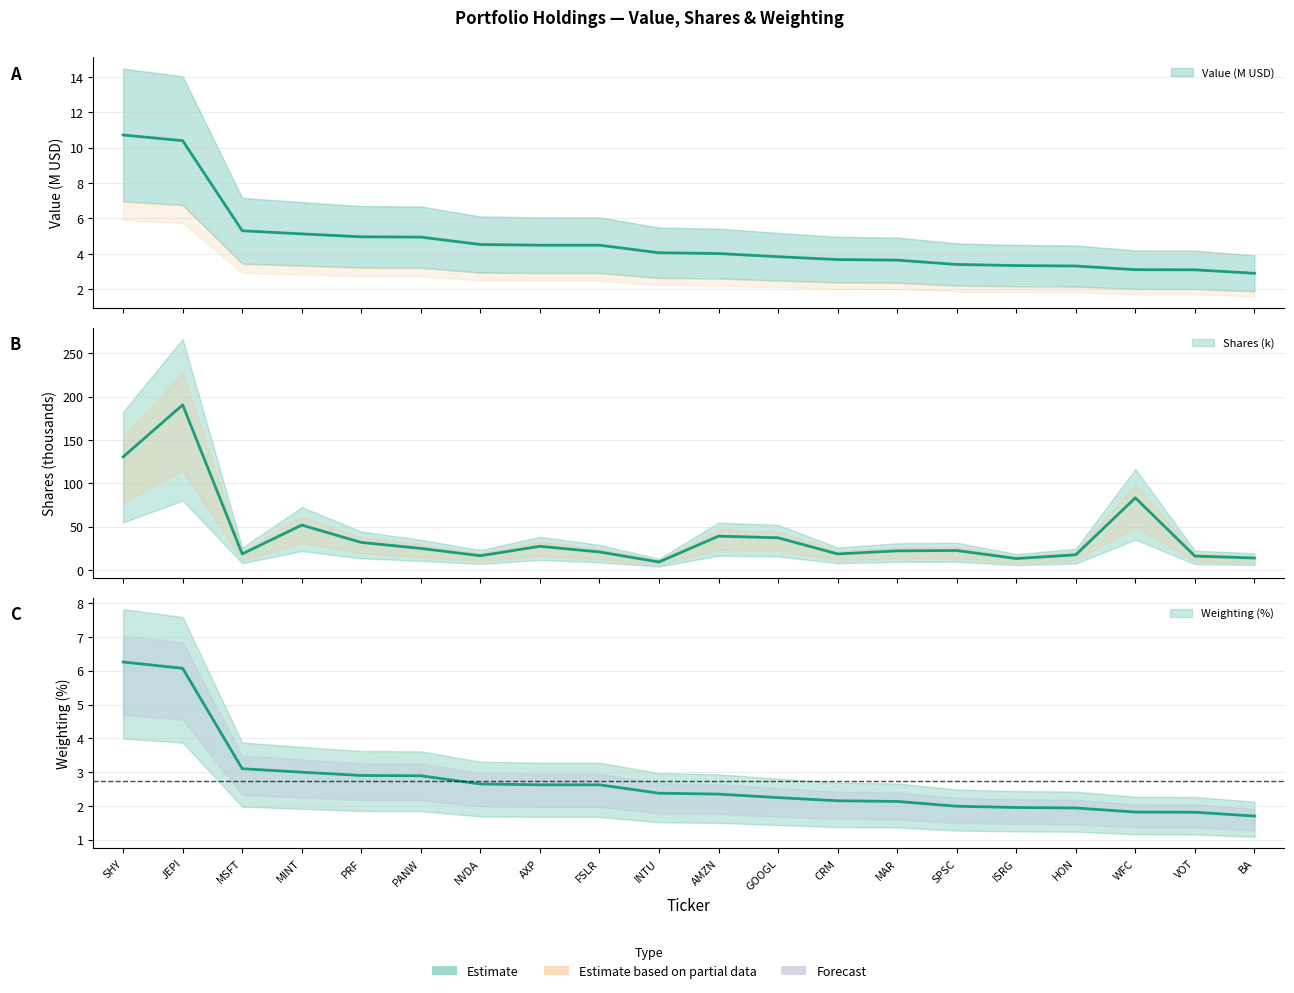

What is the highest value of the value series?

10.7